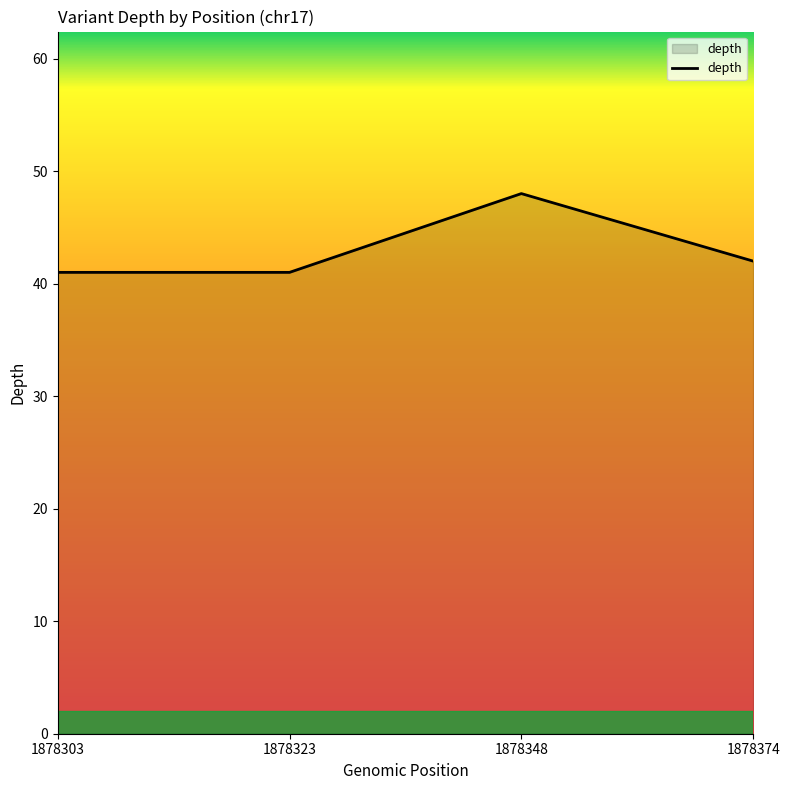

At which category does the chart reach its peak across all series?

1878348